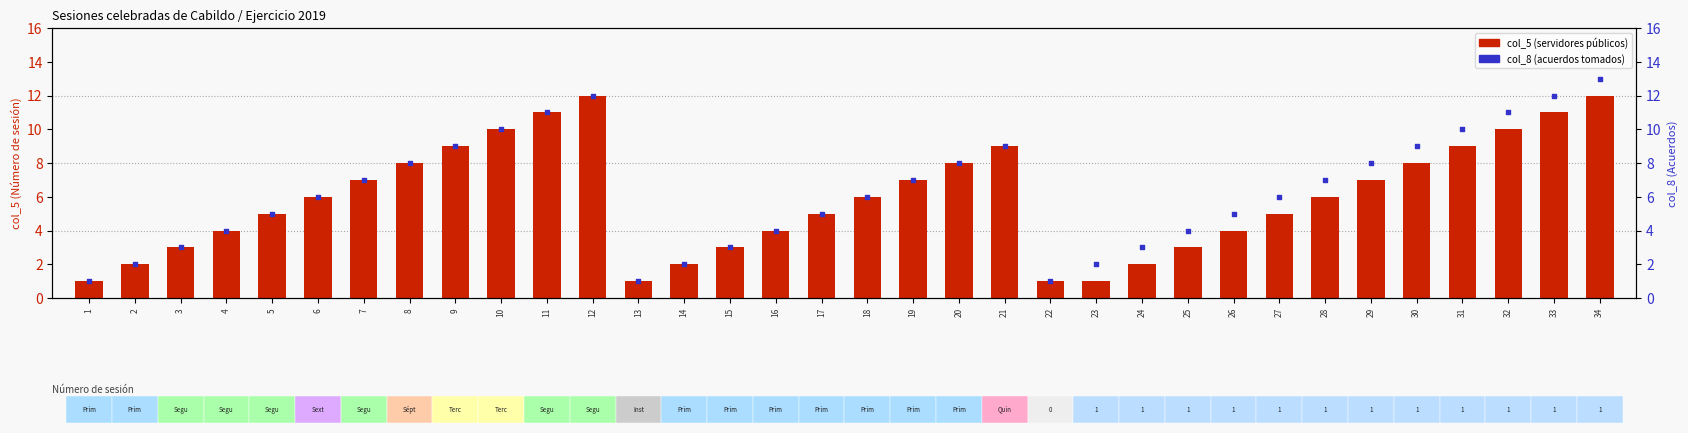

Is the value of col_8 at 16 greater than the value of col_5 at 26?

No